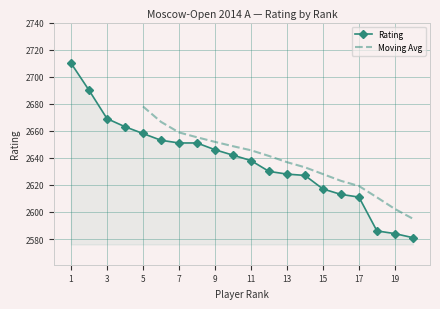

What is the value of the 7th point from the left?

2651